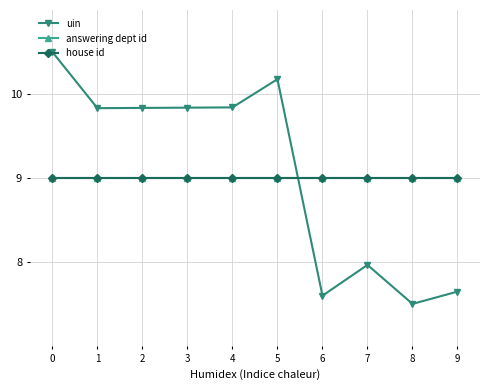

How many interior local valleys does the uin series have?

3